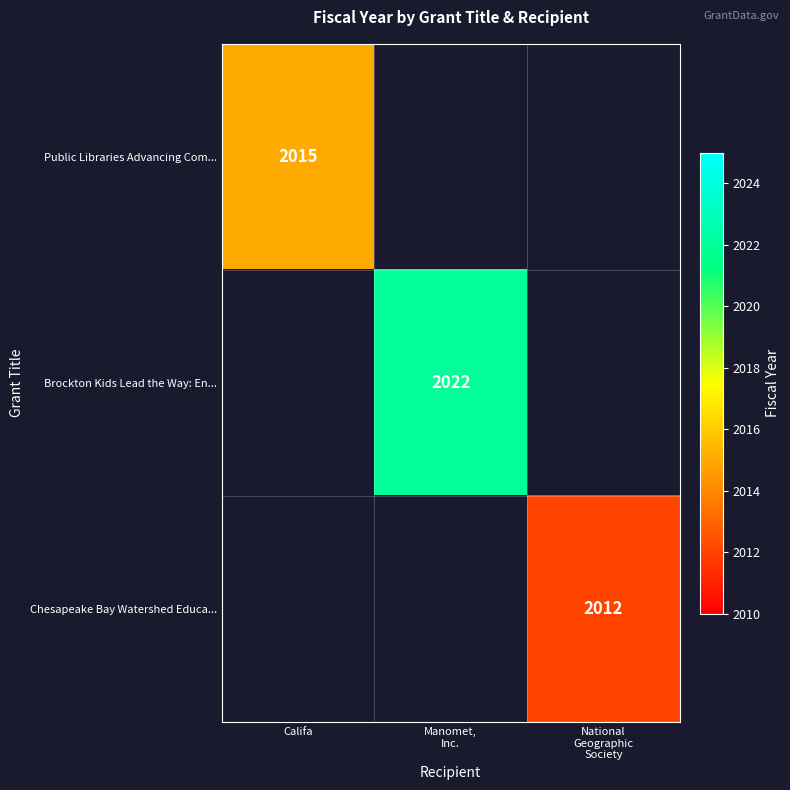

The value of Public Libraries Advancing Com... at Califa is 2015. True or false?

True